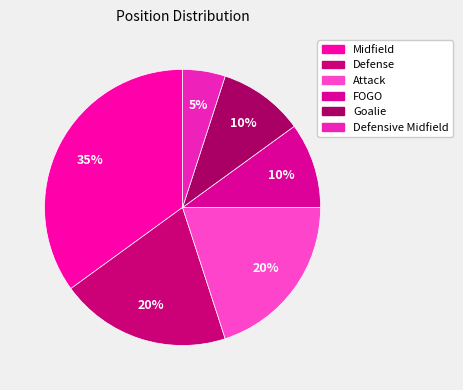

Is there any slice that represents more than half of the pie?

No